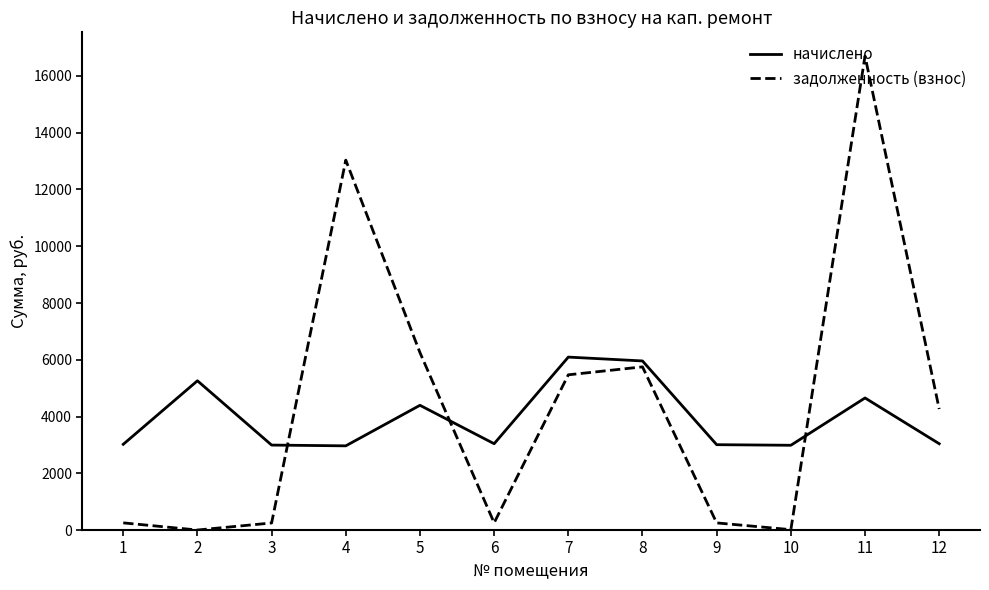

At which category does the chart reach its peak across all series?

11